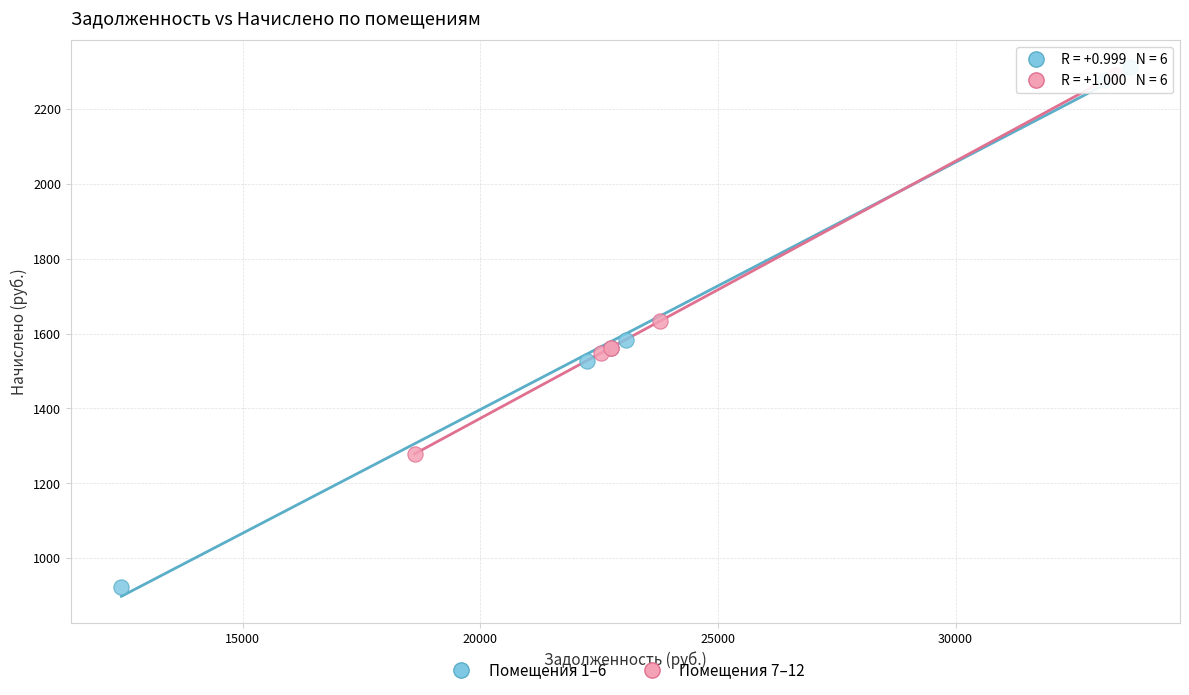

Which series has the largest Y range (max minus min)?

Помещения 1–6